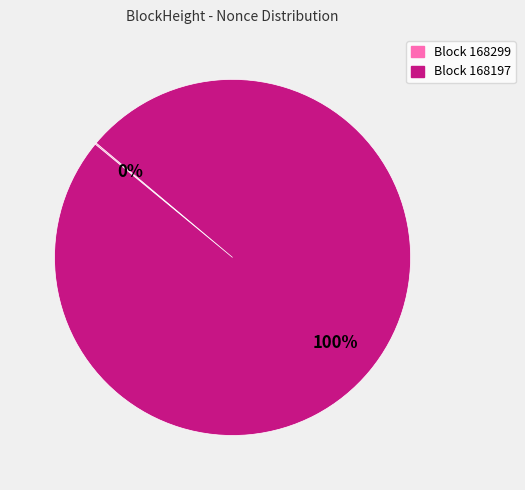

To the nearest percent, what is the average slice percentage?

50%